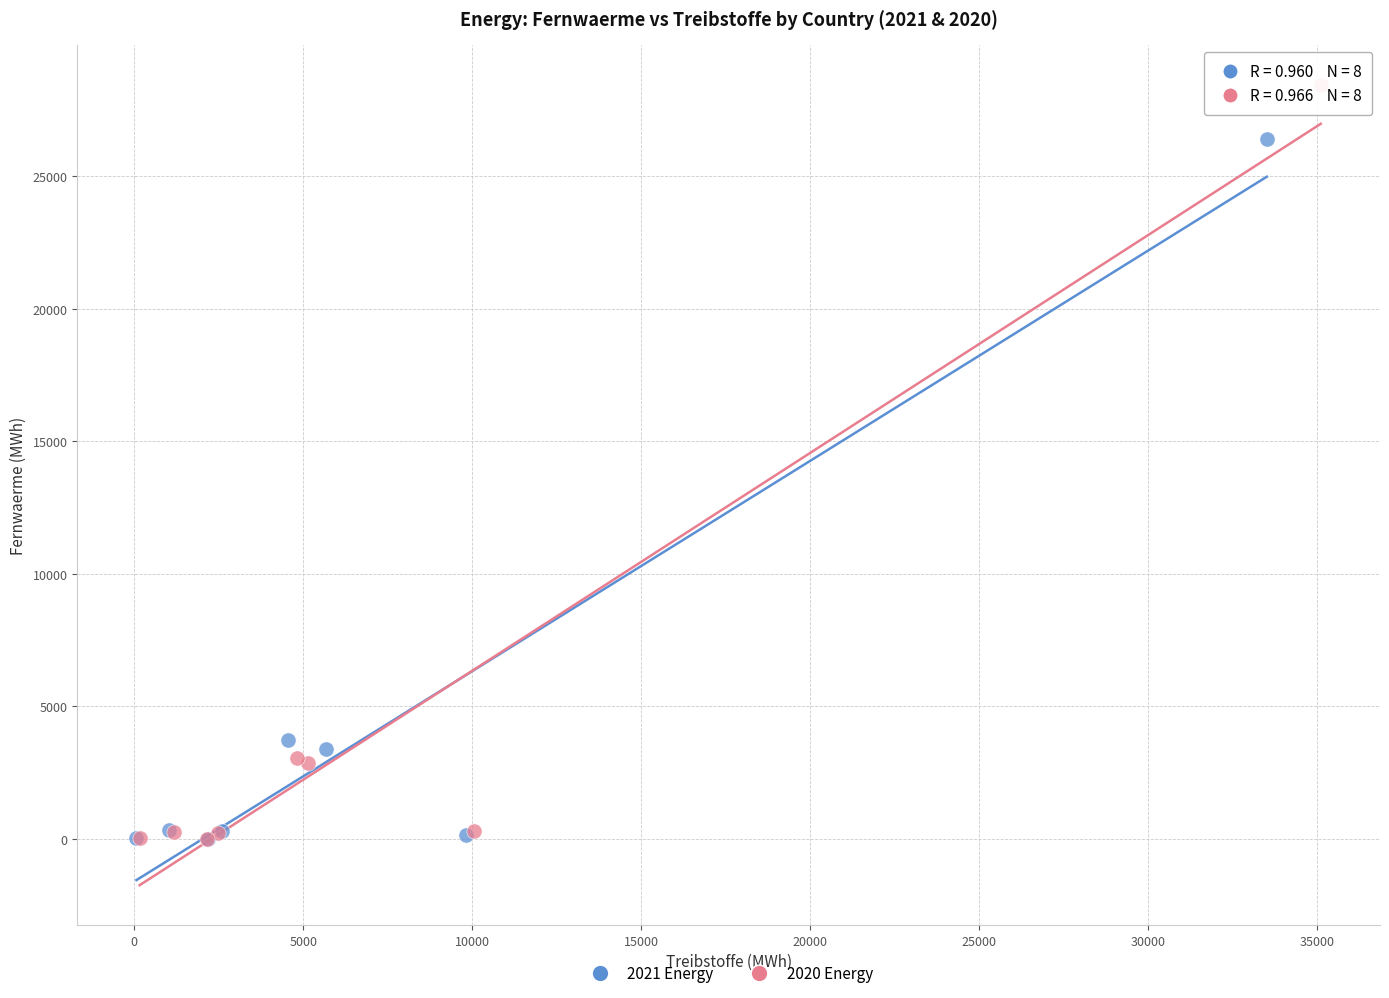

Which series contains the highest Y value?

2020 Energy